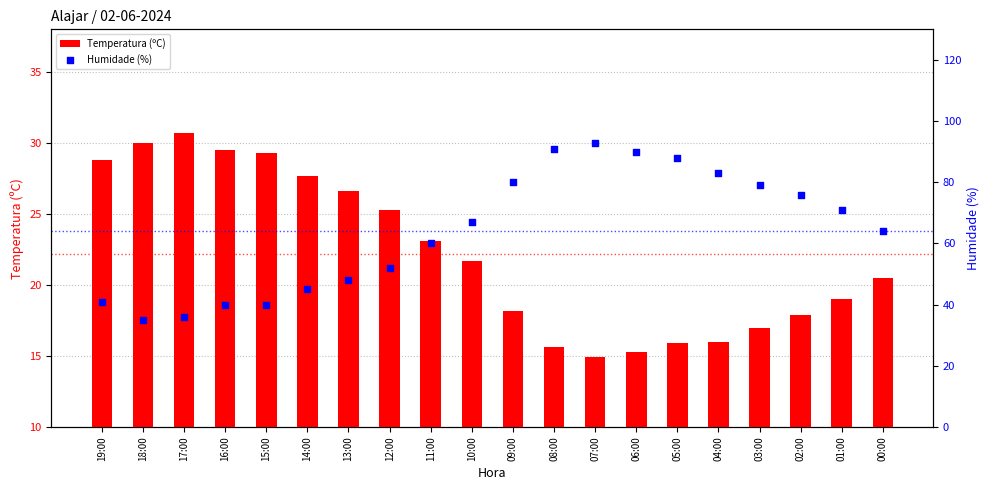

Which series has the largest total across all categories?

Humidade (%)